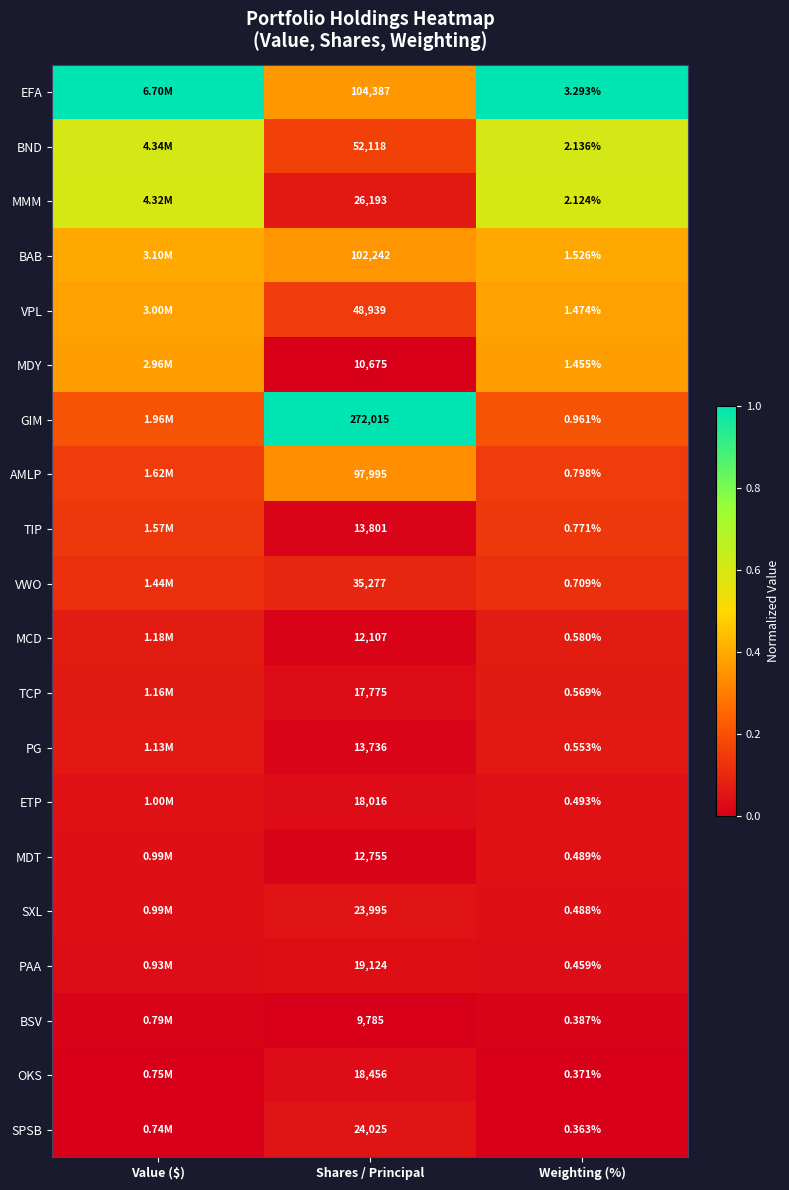

Between Shares / Principal and Weighting (%), which series saw the biggest shift?

GIM